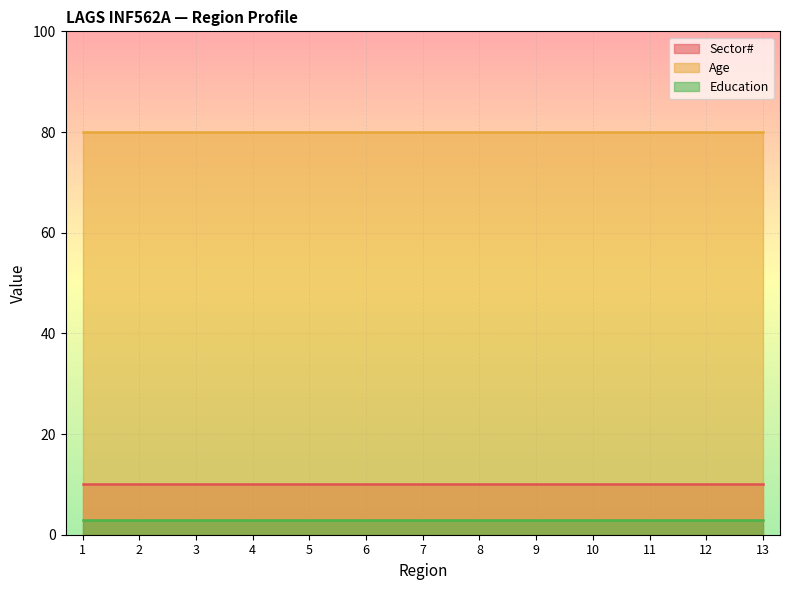

True or false: Age and Education cross at least once.

False